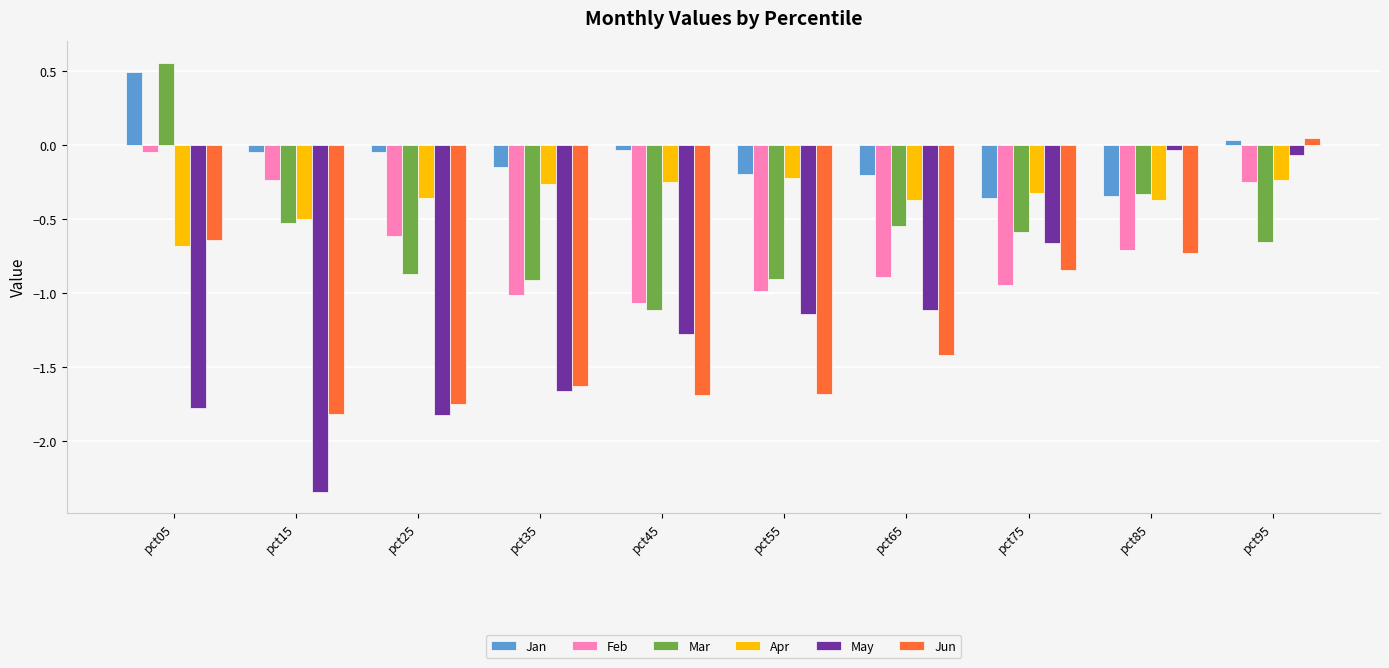

What is the sum of all May values?

-11.9